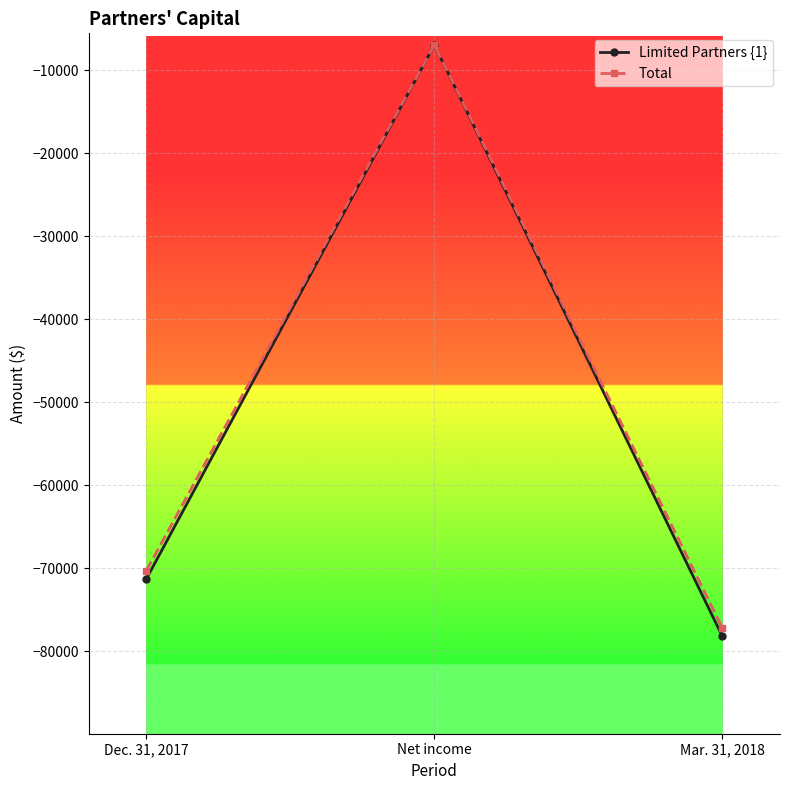

What is the maximum value shown in the chart?

-6927